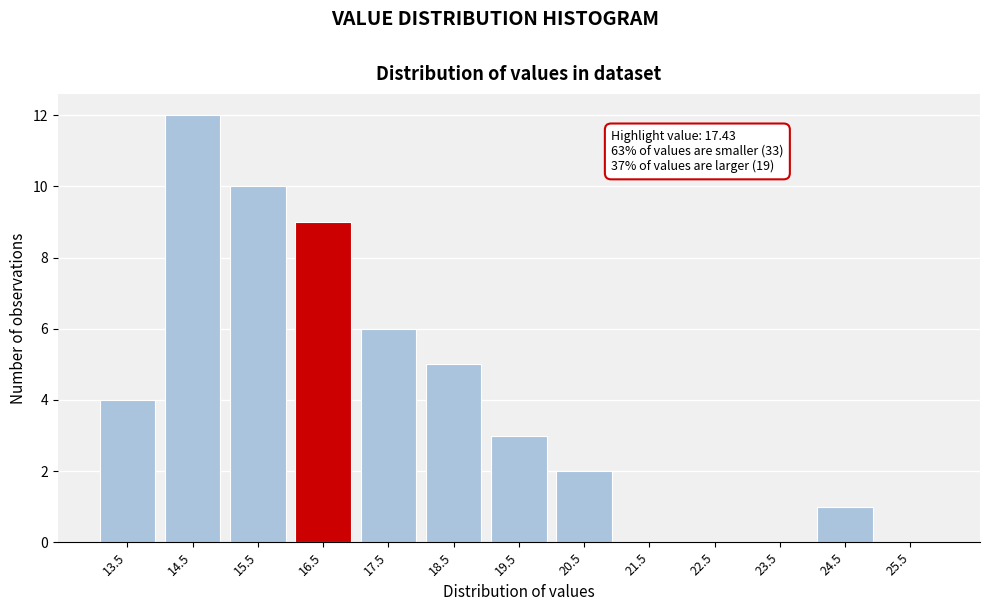

Reading left to right, extract all data points from this chart.

13.5=4	14.5=12	15.5=10	16.5=9	17.5=6	18.5=5	19.5=3	20.5=2	21.5=0	22.5=0	23.5=0	24.5=1	25.5=0